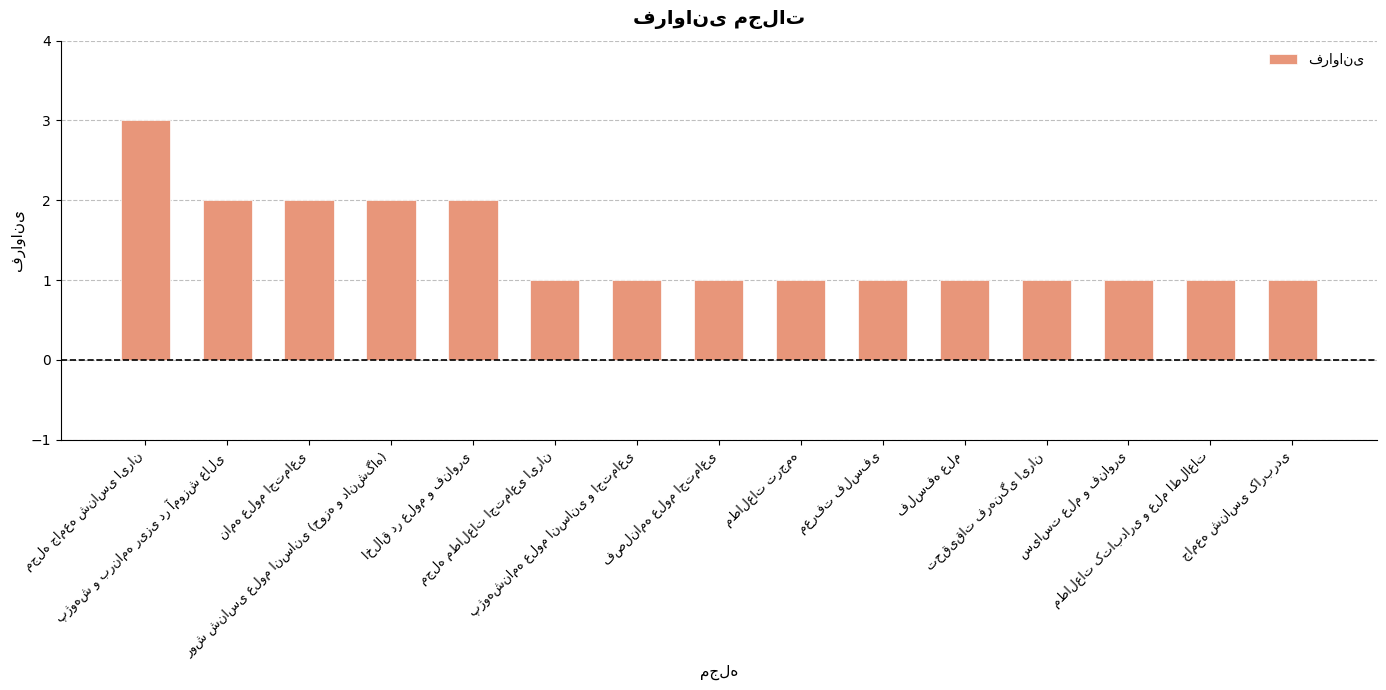

What is the maximum value shown in the chart?

3